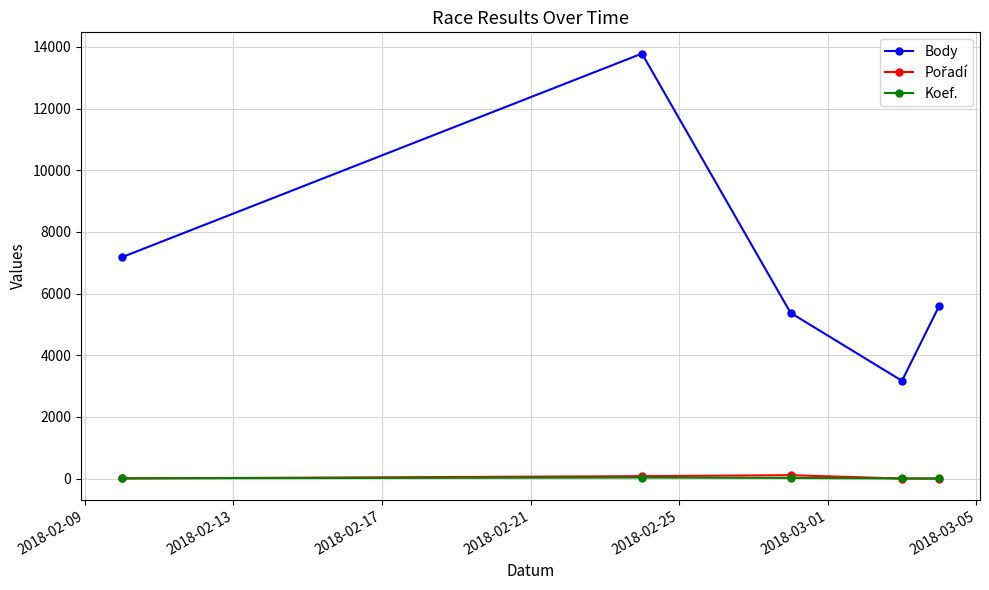

Which series has the largest total across all categories?

Body